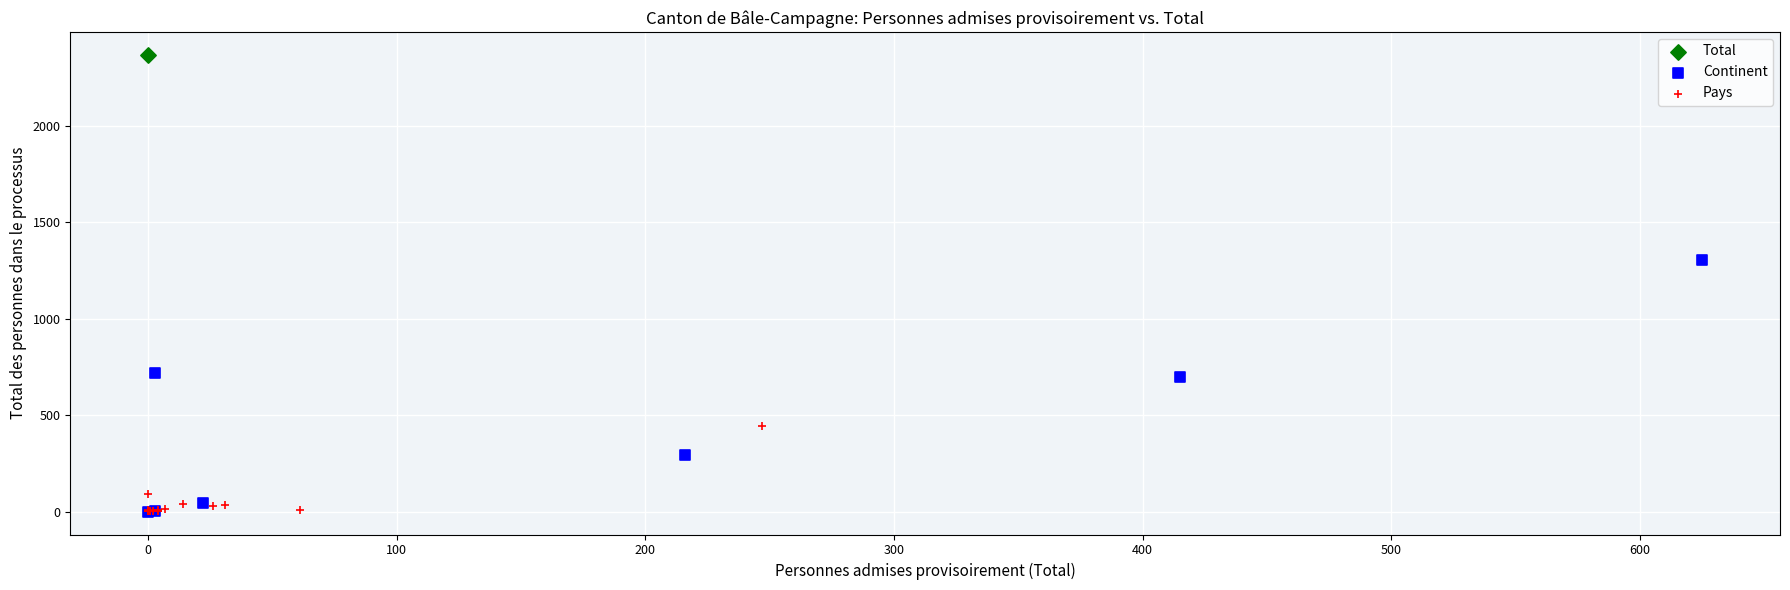

What are all the series names shown in the legend?

Total, Continent, Pays